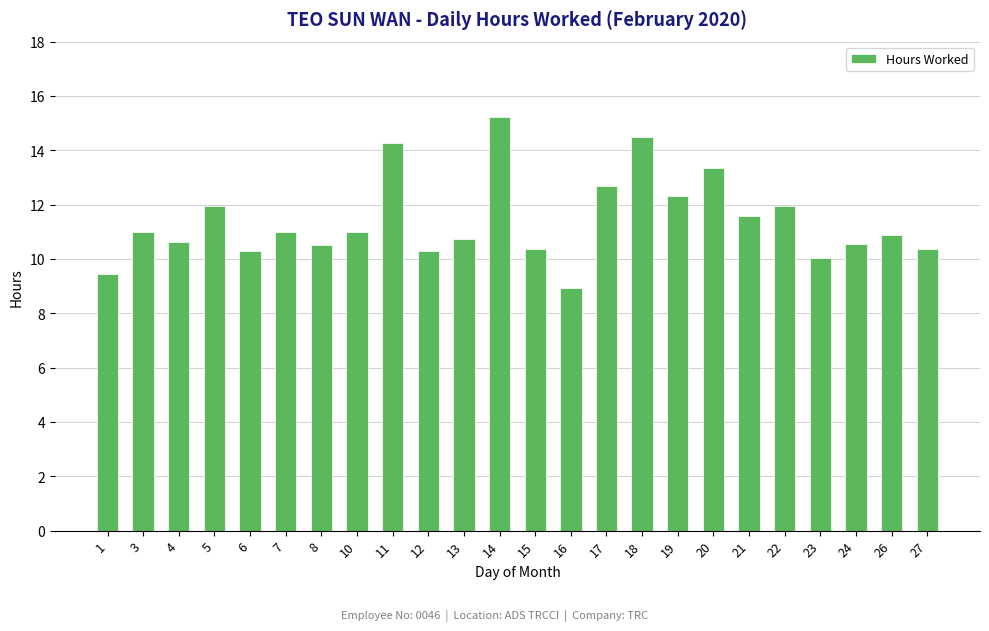

What is the change in value from 3 to 6?

-0.7